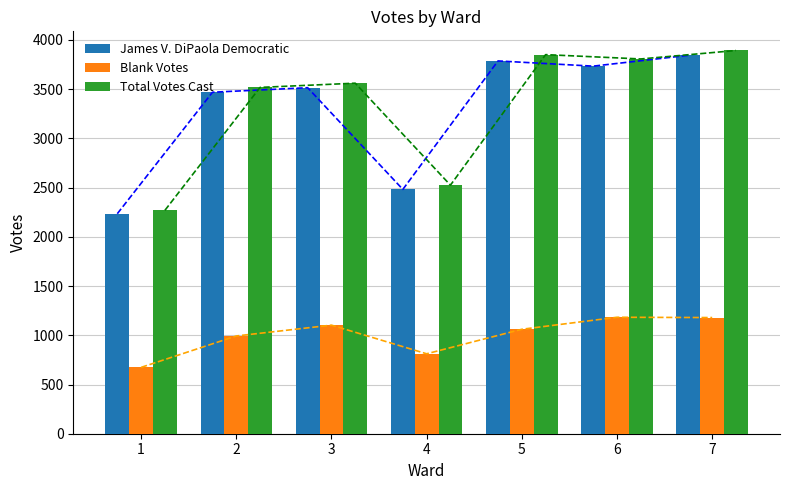

How many groups of bars are there?

7